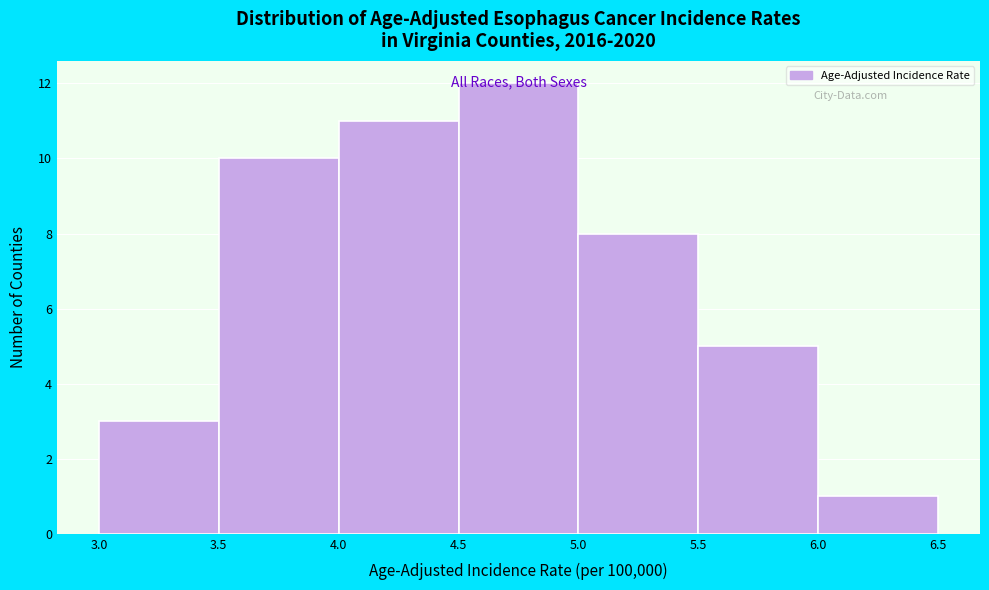

Reading left to right, transcribe this chart: for each bar, give the range it covers on the x-axis and its height. The values are not printed on the chart, so give them approximately, as read against the axis.

3.0 to 3.5: 3
3.5 to 4.0: 10
4.0 to 4.5: 11
4.5 to 5.0: 12
5.0 to 5.5: 8
5.5 to 6.0: 5
6.0 to 6.5: 1